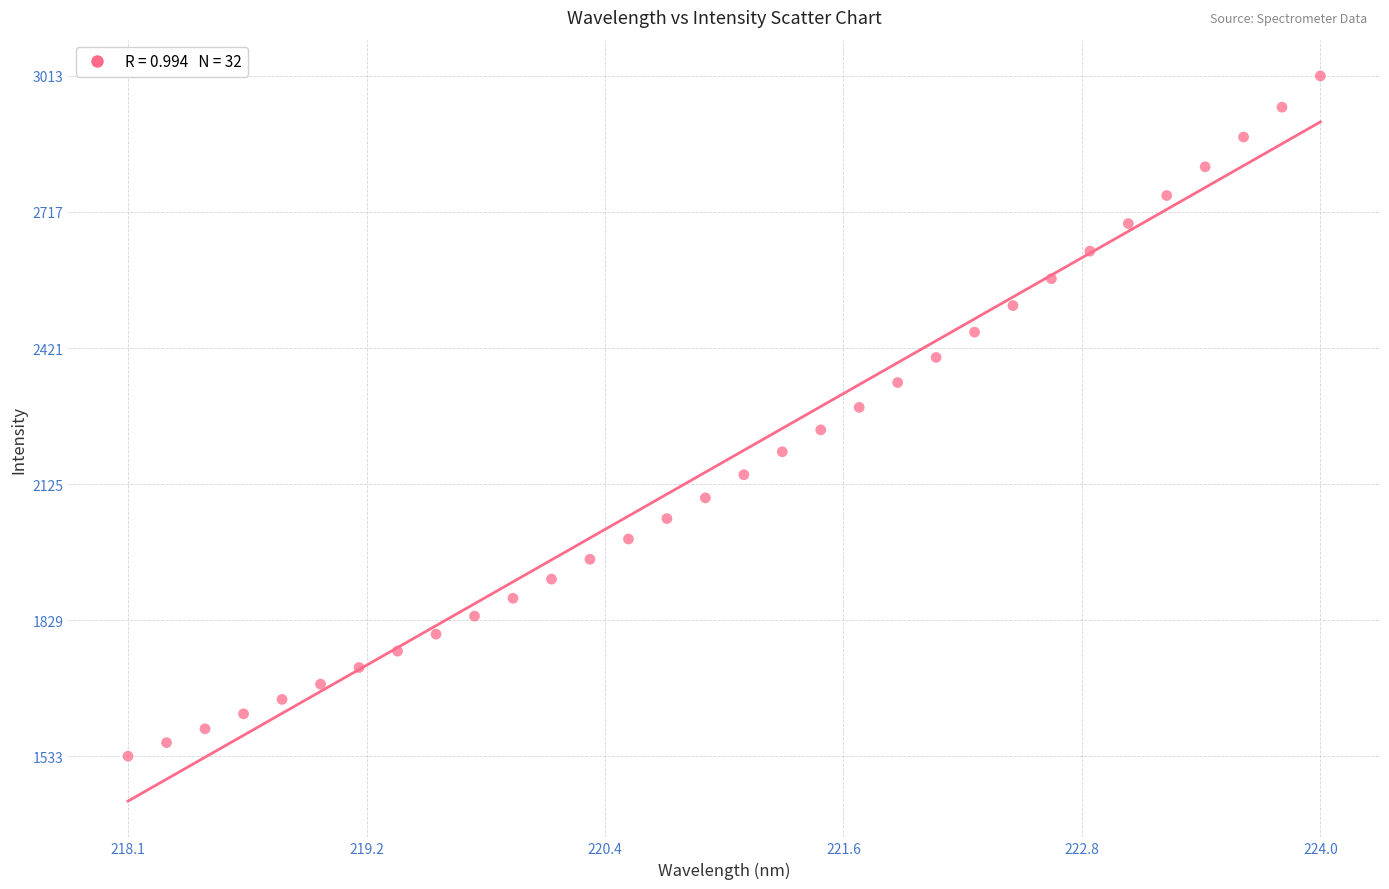

What is the range of Y values (max minus min)?

1480.0